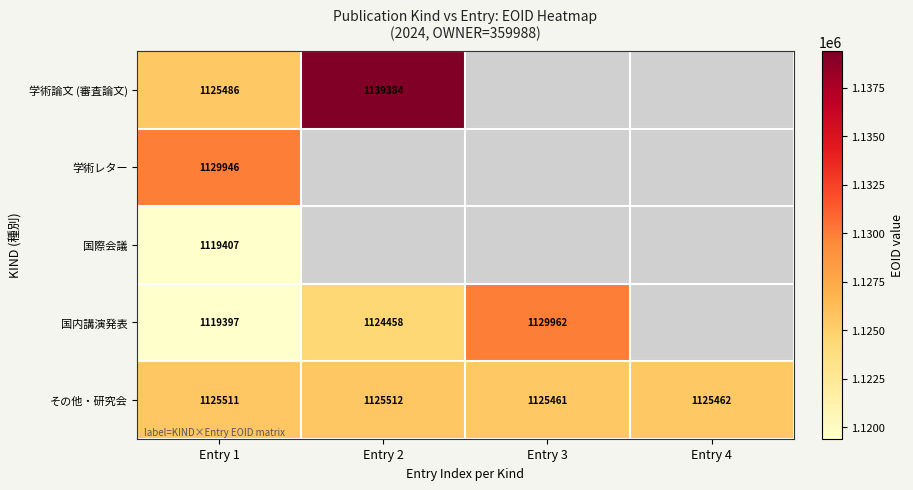

Is it true that 国内講演発表 equals 1712392 at Entry 1?

False